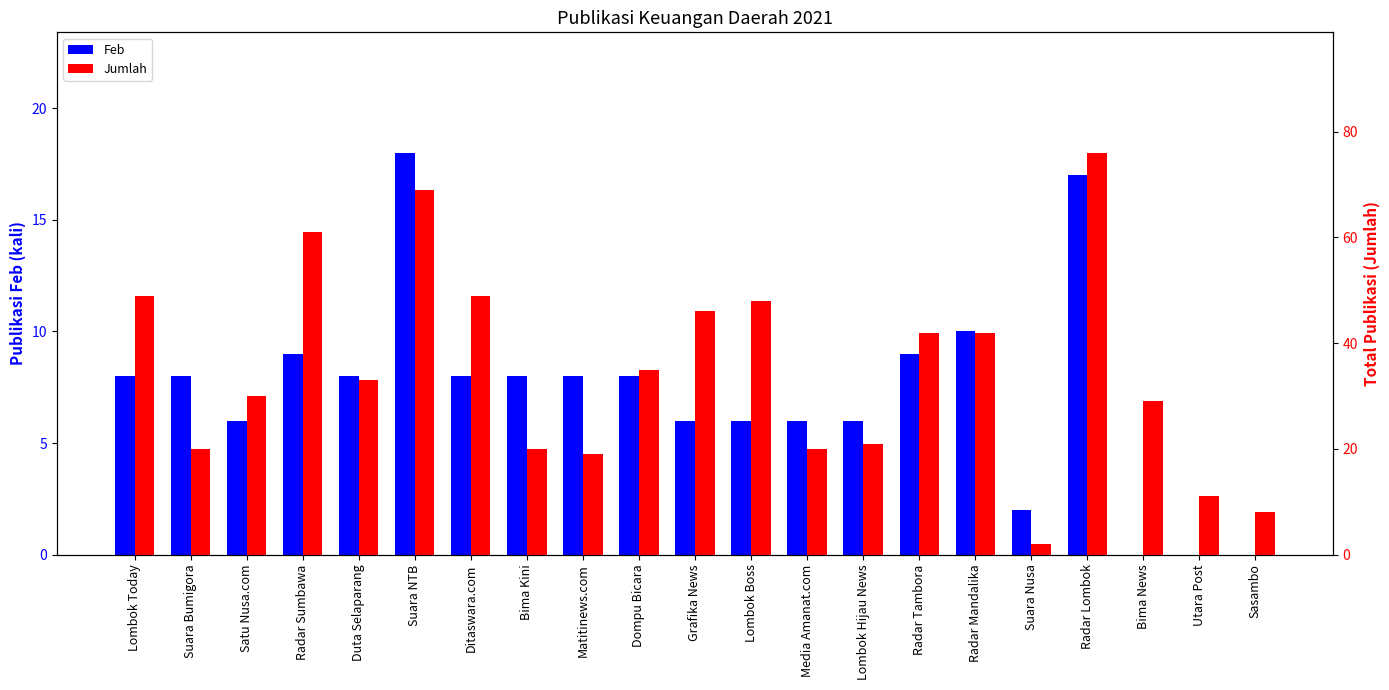

What is the total value across all series at Suara NTB?

87